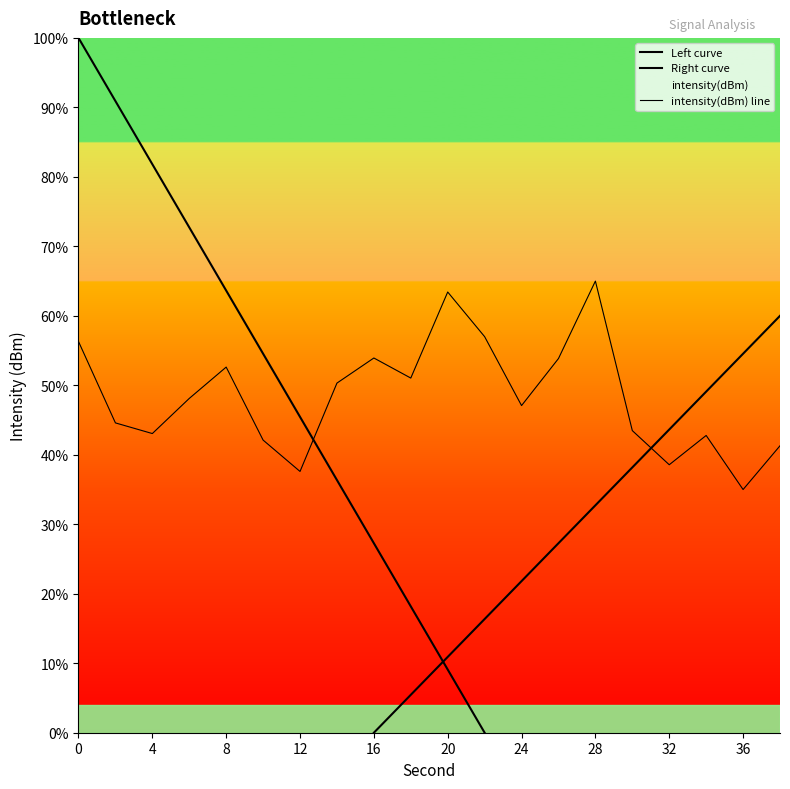

List the labels in order of value, largest first.

28, 20, 22, 0, 16, 26, 8, 18, 14, 6, 24, 2, 30, 4, 34, 10, 38, 32, 12, 36